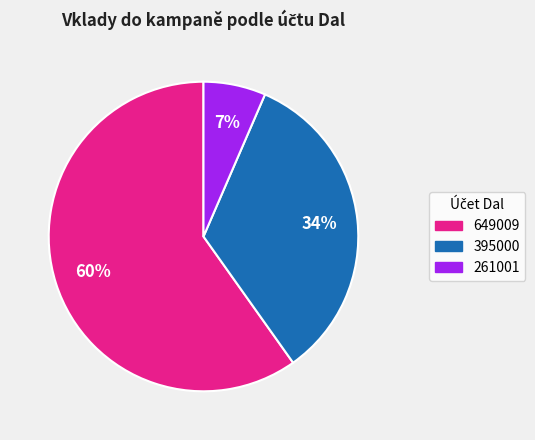

To the nearest percent, what is the average slice percentage?

33%